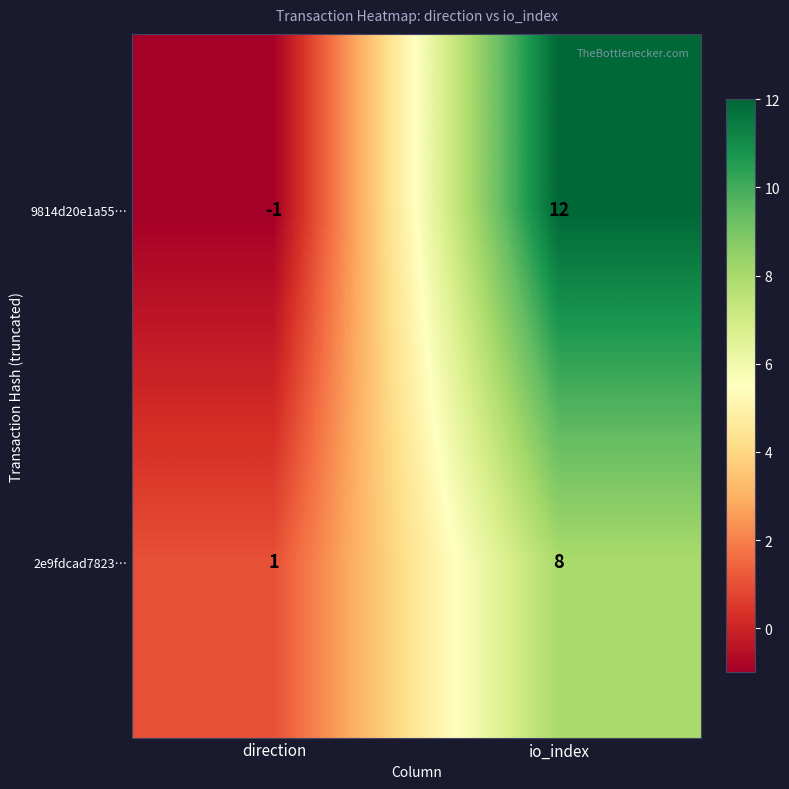

What is the difference between the maximum and minimum values in the 2e9fdcad7823… series?

7